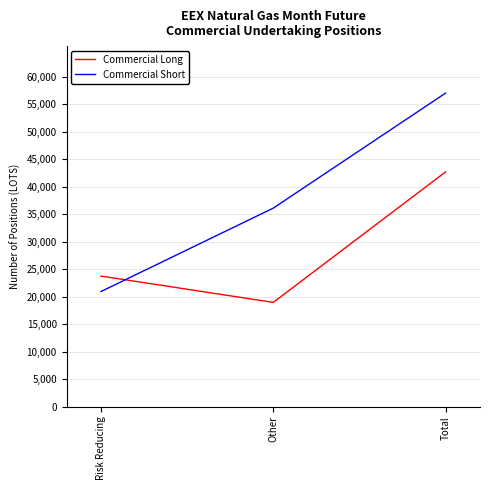

Where is Commercial Short nearest to the value 38955?

Other